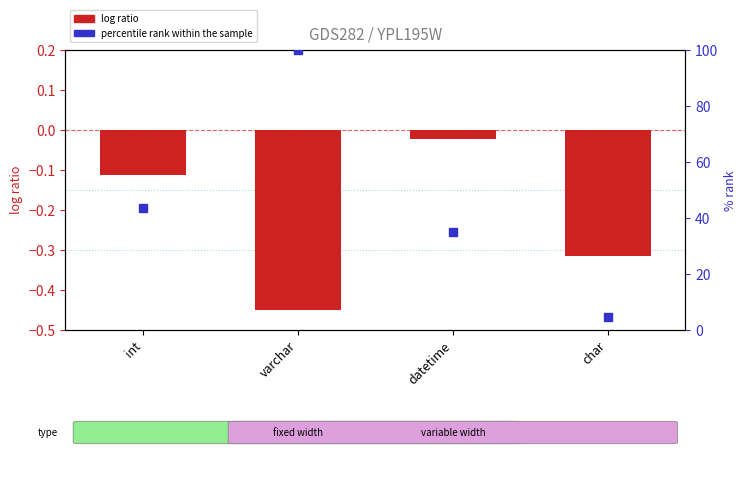

At which category is the sum across all series the highest?

varchar